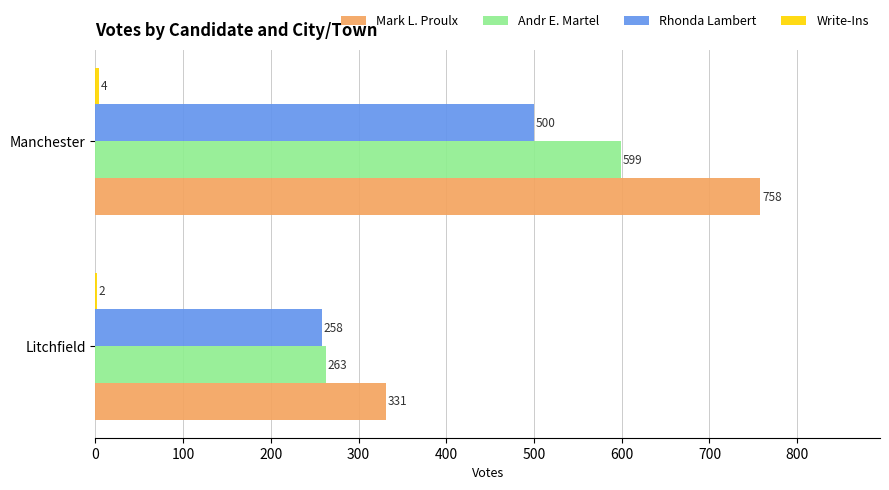

Which series has the largest range (max minus min)?

Mark L. Proulx